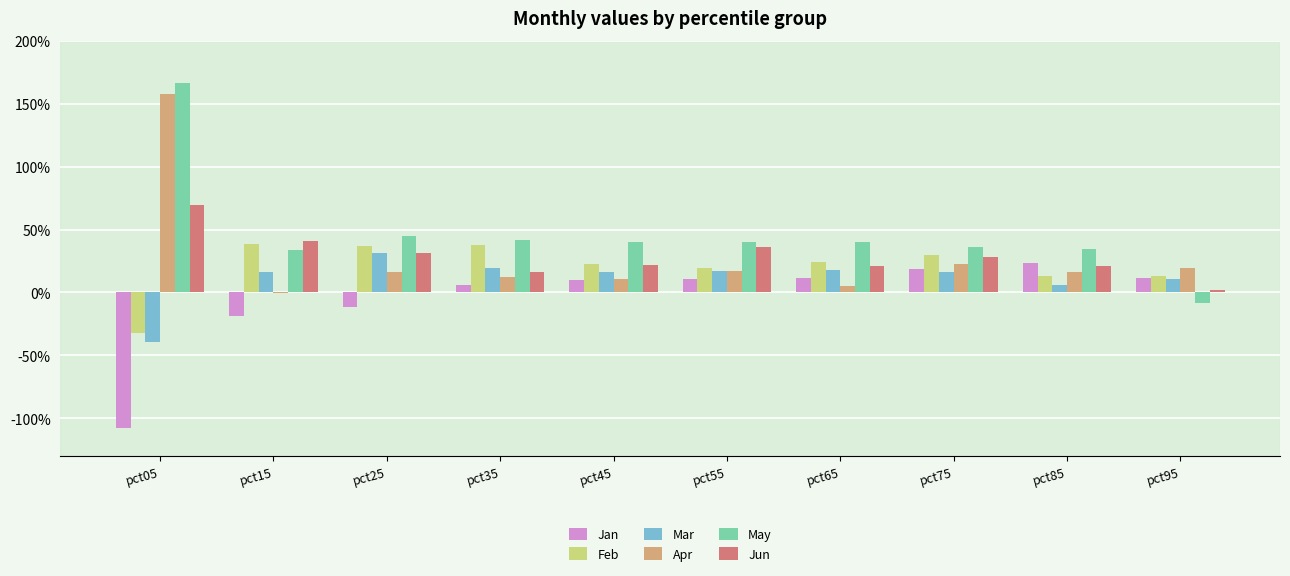

Which label corresponds to the largest value in the chart?

pct05